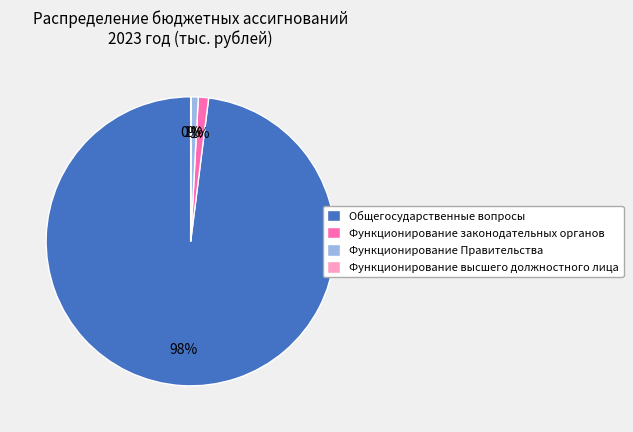

To the nearest percent, what is the difference between the largest and smallest slice percentages?

98%